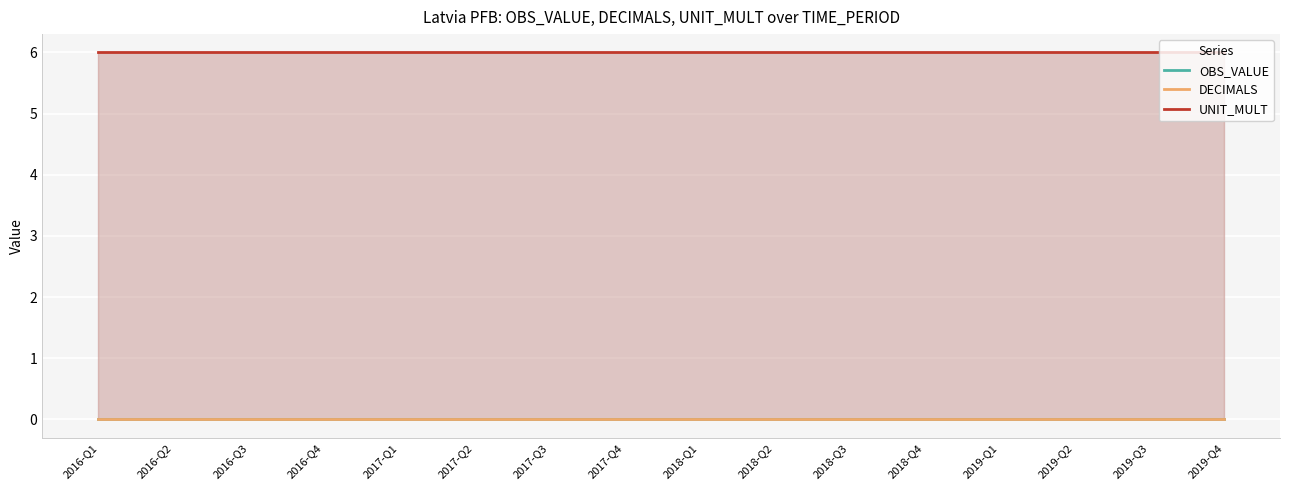

Which has a higher value, 2018-Q2 or 2016-Q4?

2018-Q2